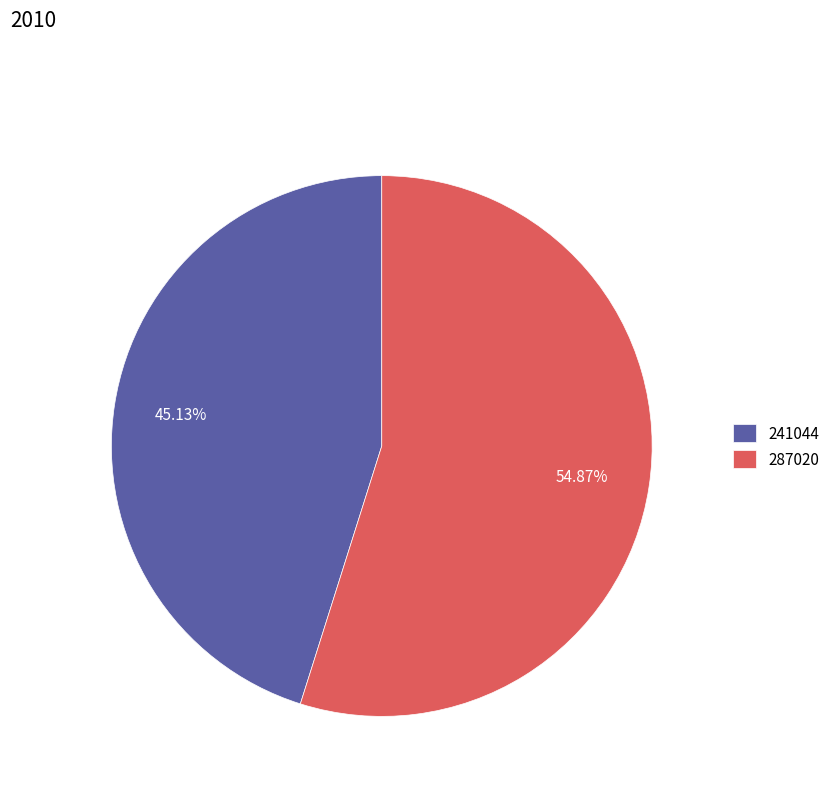

Which has a higher value, 287020 or 241044?

287020